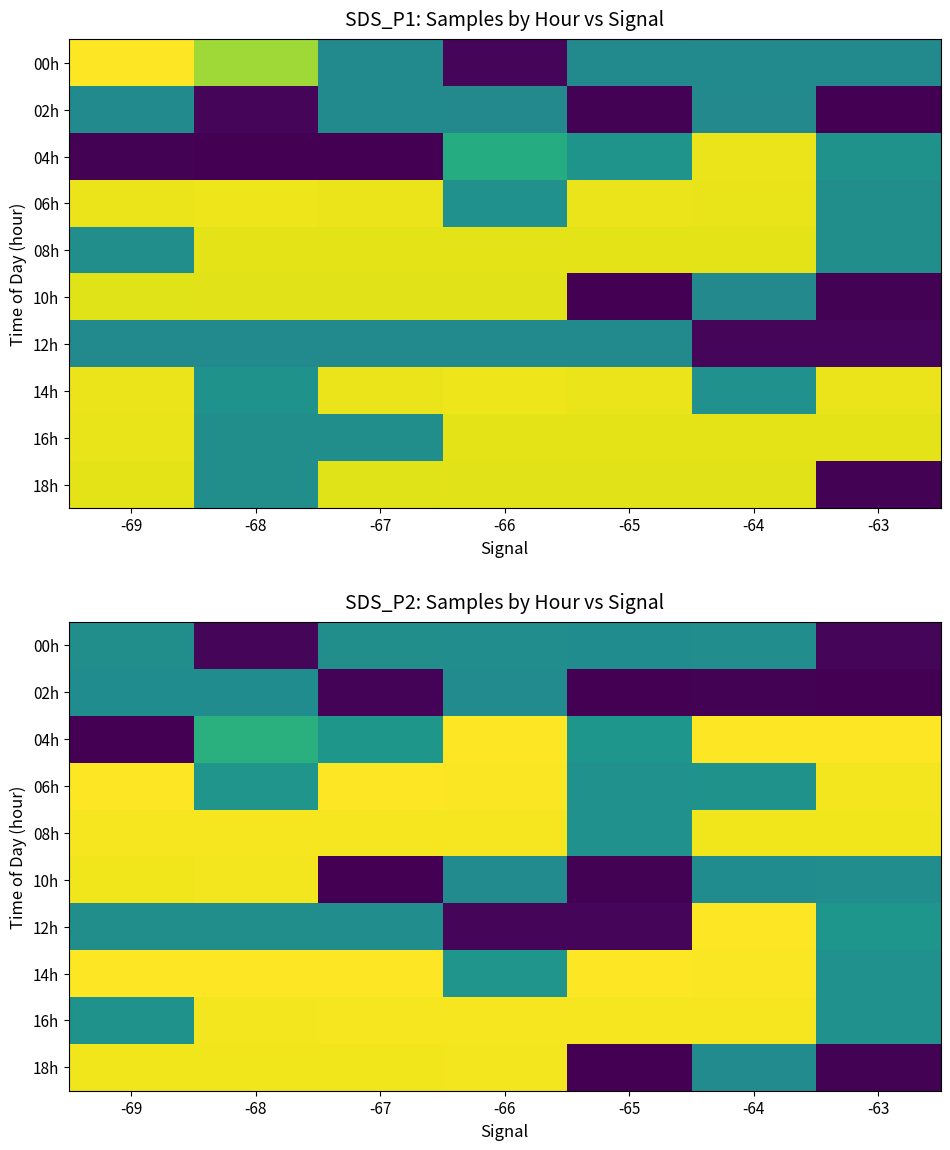

The 16h series shows 6900595 at -67. True or false?

False